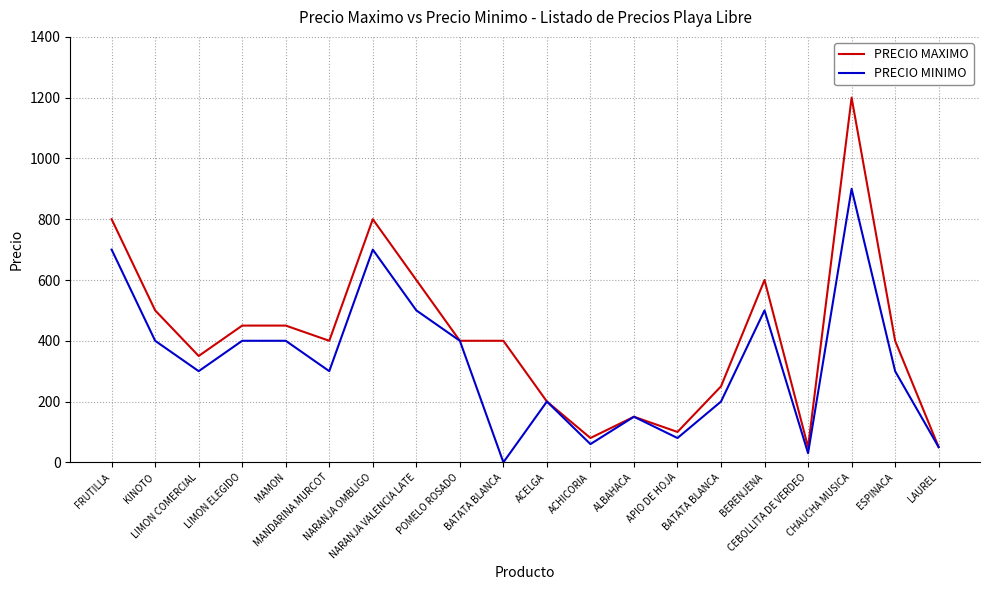

True or false: PRECIO MINIMO has more than 2 interior local peaks.

True